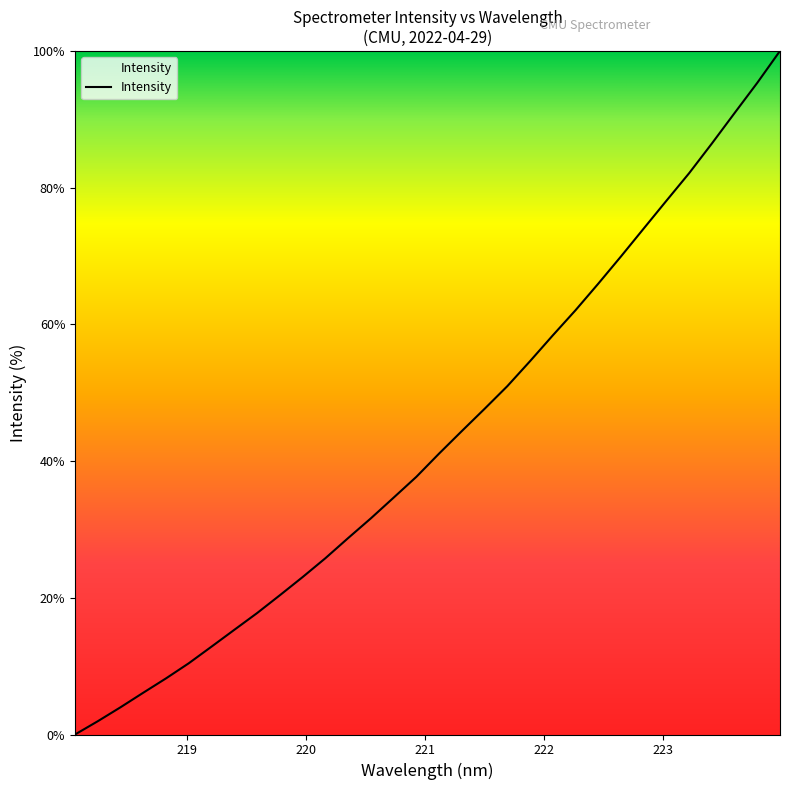

What is the difference between the maximum and minimum values?

100.0